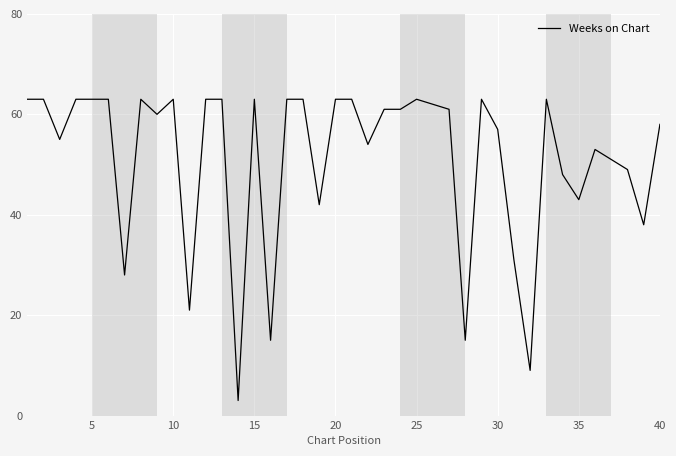

True or false: there are more than 0 points higher than both neighbors.

True